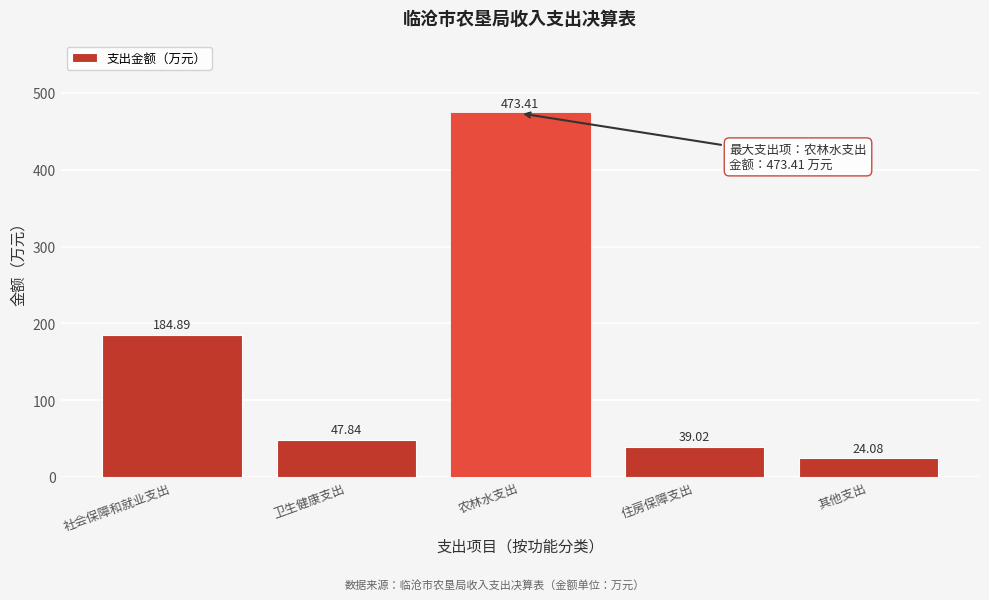

At which category does the chart reach its minimum across all series?

其他支出